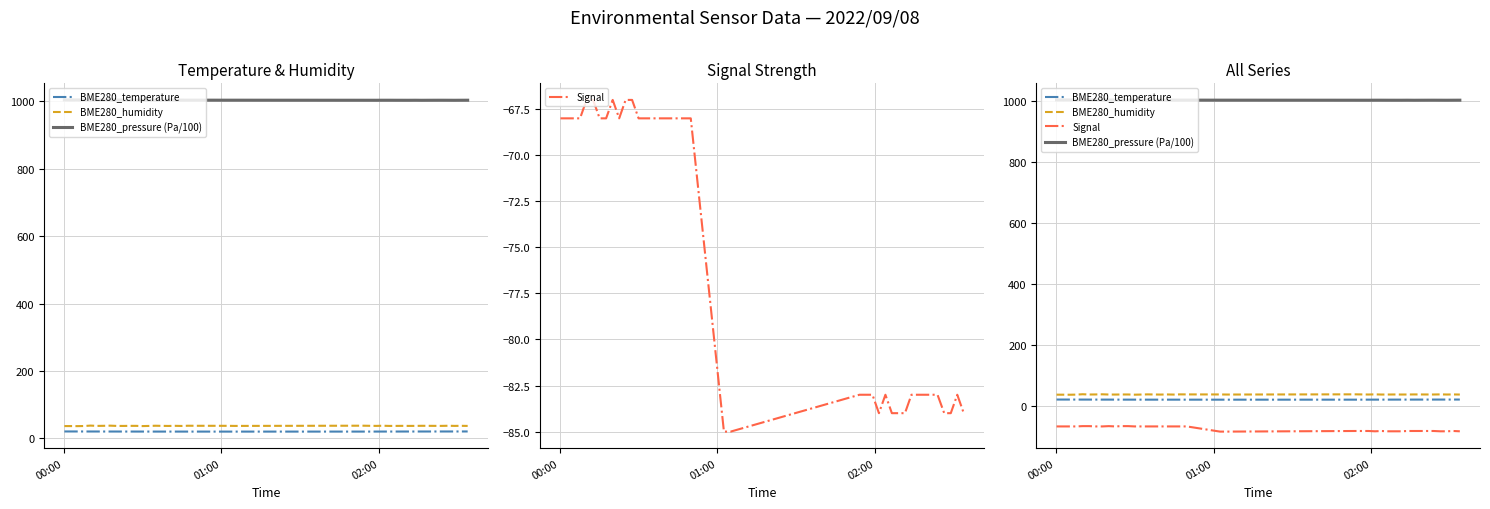

What is the greatest value displayed?

1004.7